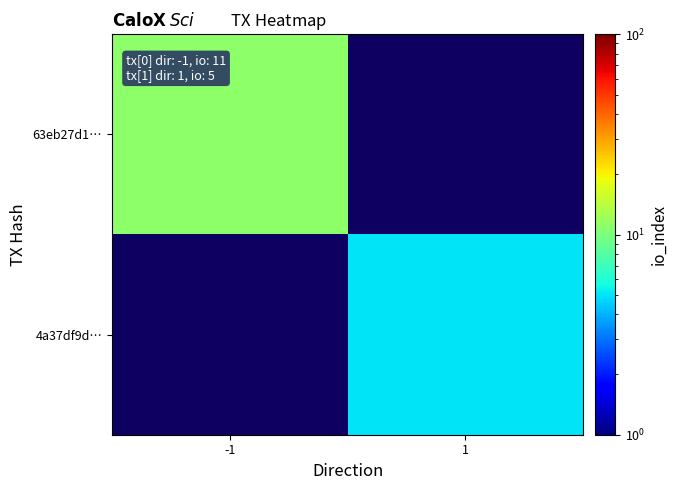

At which label does 63eb27d1… reach its peak?

-1